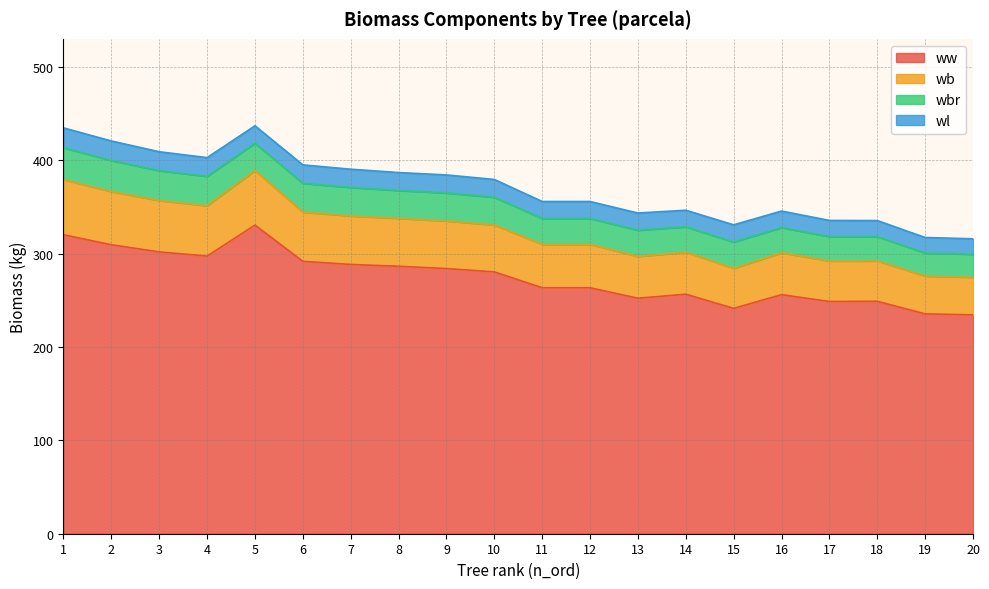

What is the lowest value of the ww series?

234.4